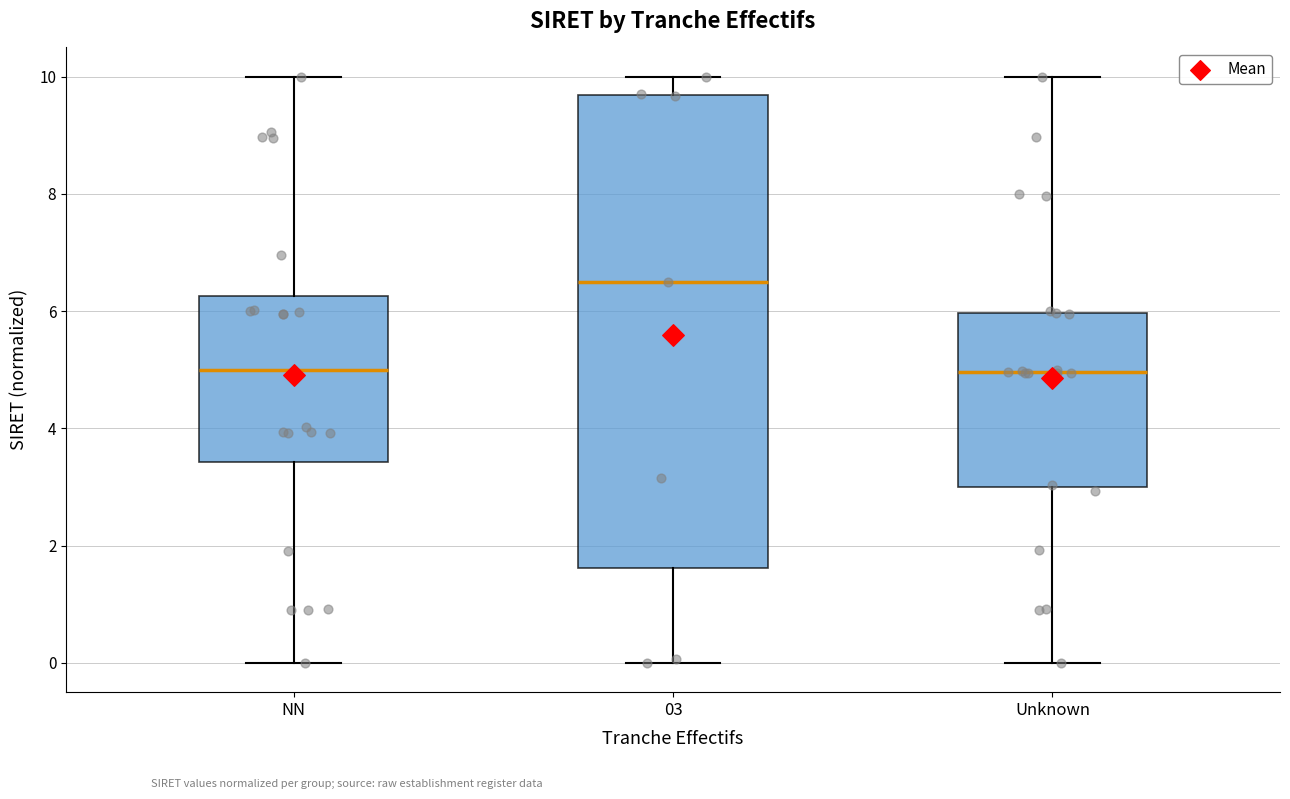

Reading left to right, transcribe this box plot: for each box, give where its median line is, the range the box spans, and where its two whiskers end, as read against the y-axis. The values are not printed on the chart, so give them approximately, as read against the axis.

NN: median 5.0, box 3.4 to 6.2, whiskers 0.0 to 10.0
03: median 6.4, box 1.6 to 9.6, whiskers 0.0 to 10.0
Unknown: median 5.0, box 3.0 to 6.0, whiskers 0.0 to 10.0